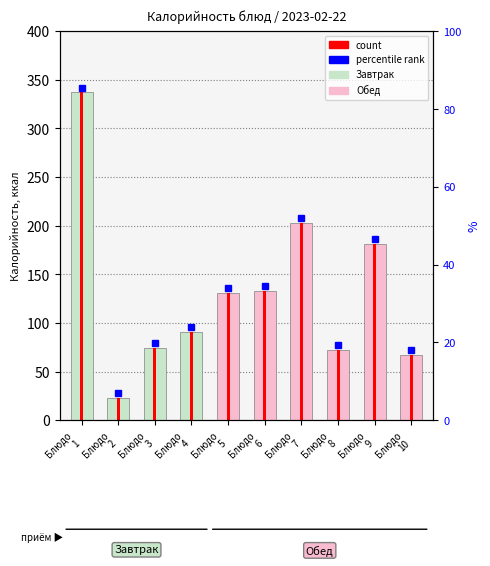

Reading left to right, what are all the values shown in this chart?

Блюдо
1=337	Блюдо
2=23	Блюдо
3=74	Блюдо
4=91	Блюдо
5=131	Блюдо
6=133	Блюдо
7=203	Блюдо
8=72	Блюдо
9=181	Блюдо
10=67